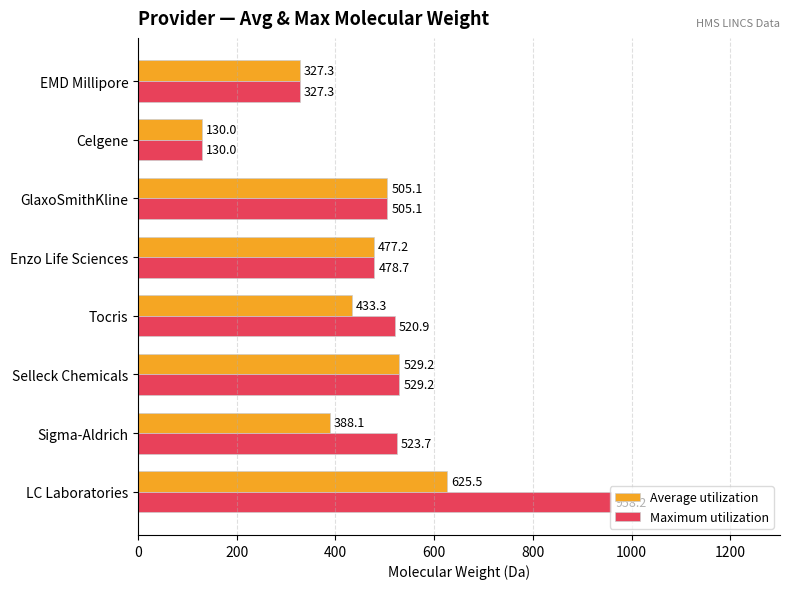

What is the total value across all series at Tocris?

954.2